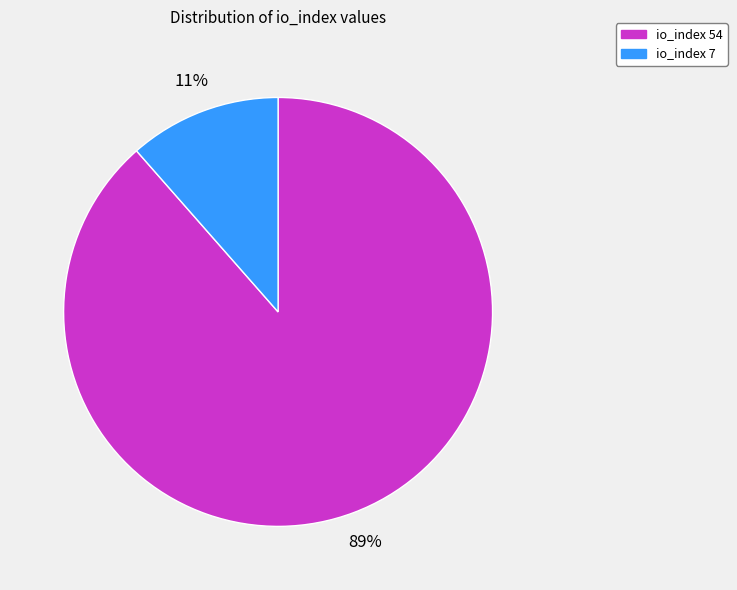

To the nearest percent, what is the combined percentage of io_index 7 and io_index 54?

100%